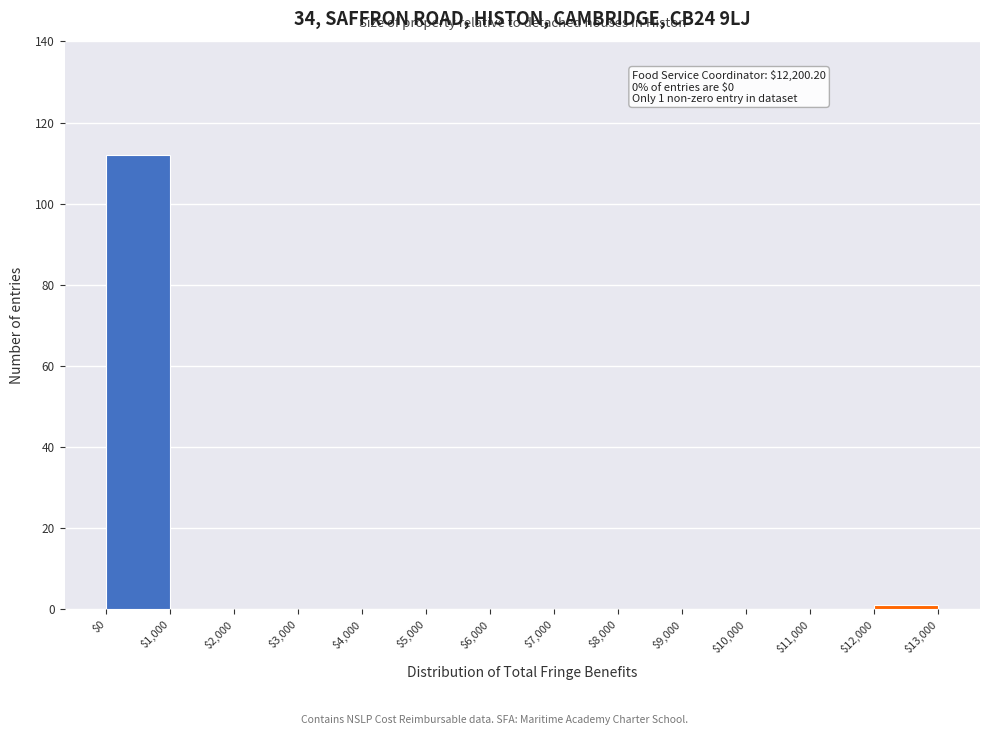

Over which range of the x-axis is the bar tallest?

$0 to $1,000